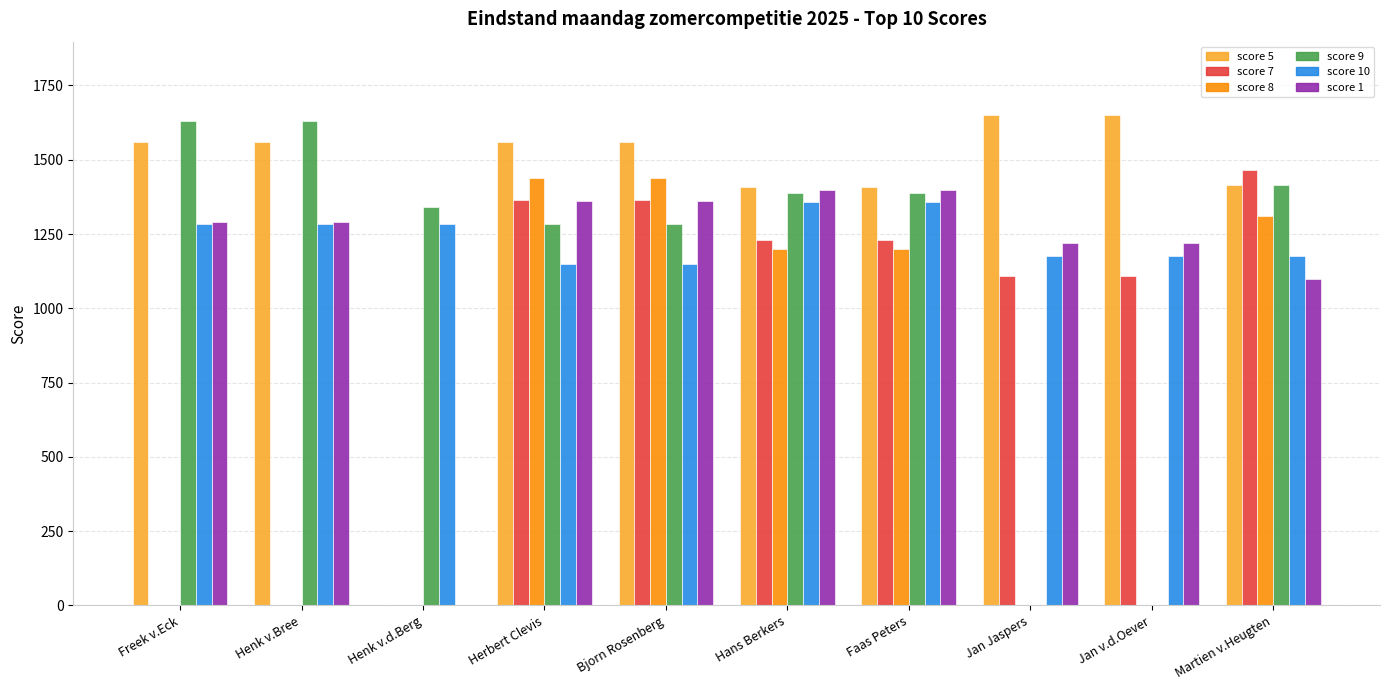

The value of score 5 at Henk v.Bree is 1558.3. True or false?

True